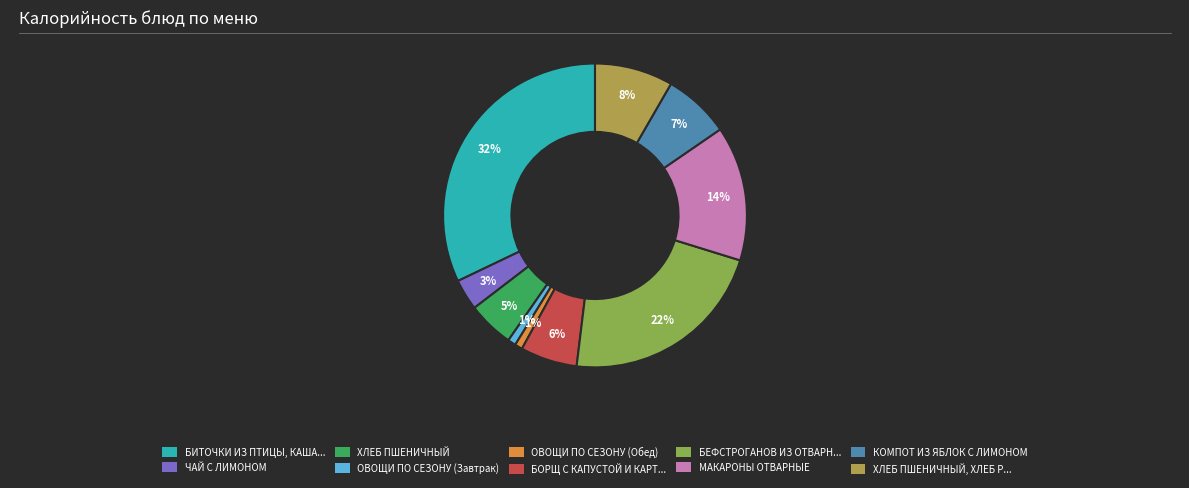

To the nearest percent, what is the difference between the largest and smallest slice percentages?

31%